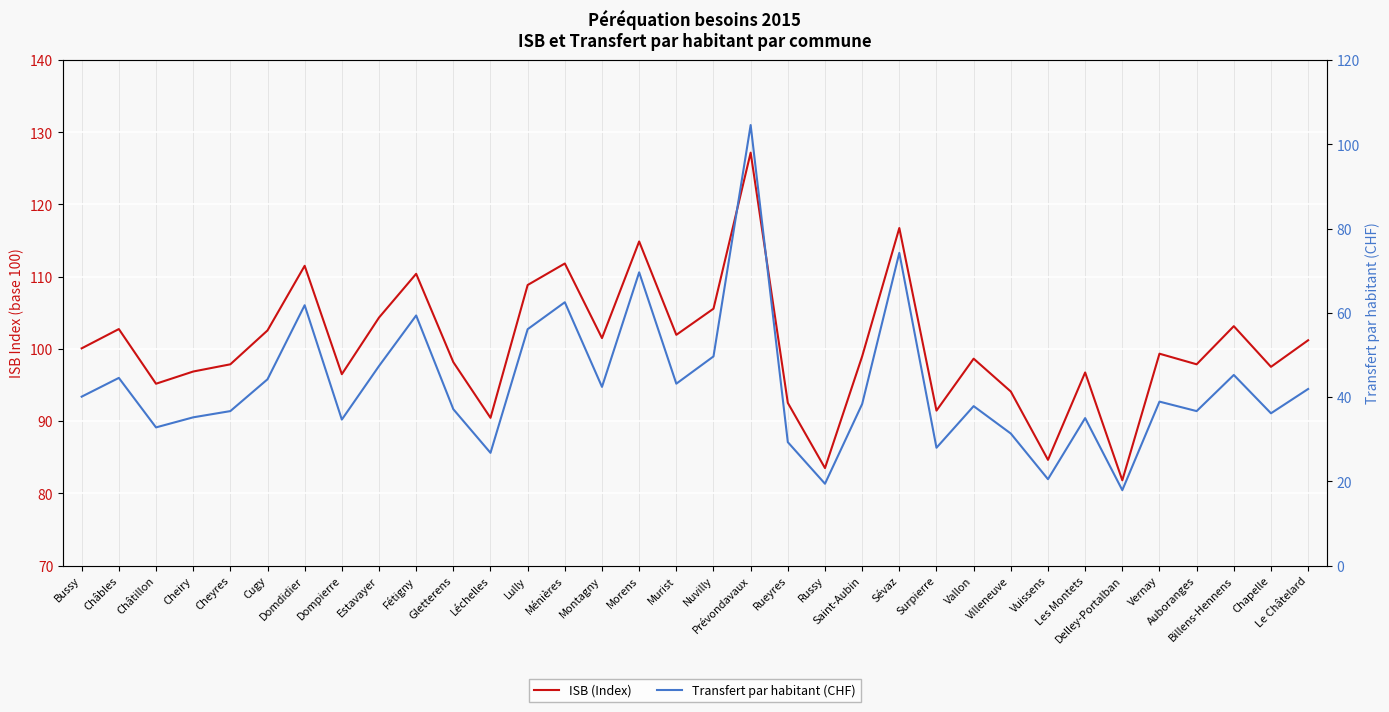

At which category does the chart reach its minimum across all series?

Delley-Portalban